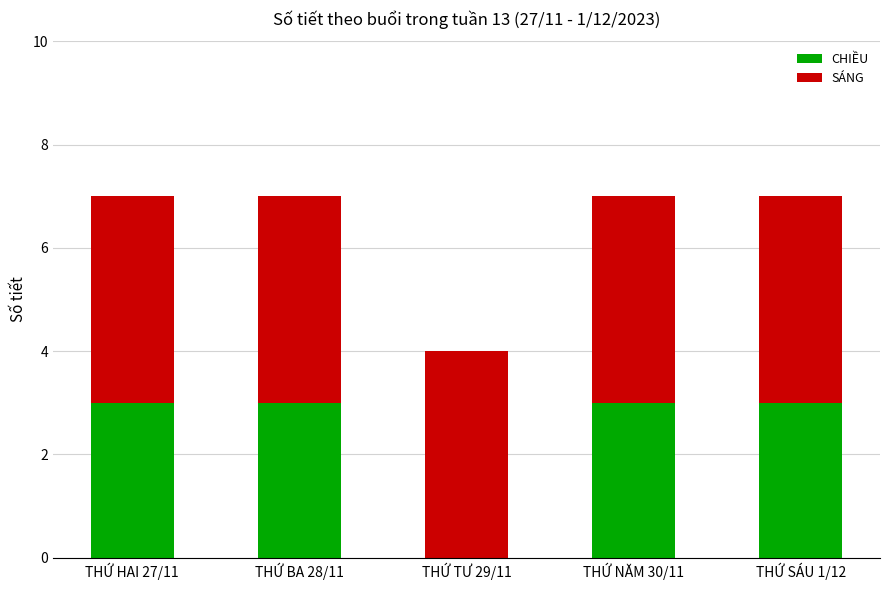

What is the total value across all series at THỨ BA 28/11?

7